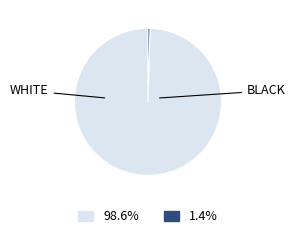

What is the change in value from WHITE to BLACK?

-3064